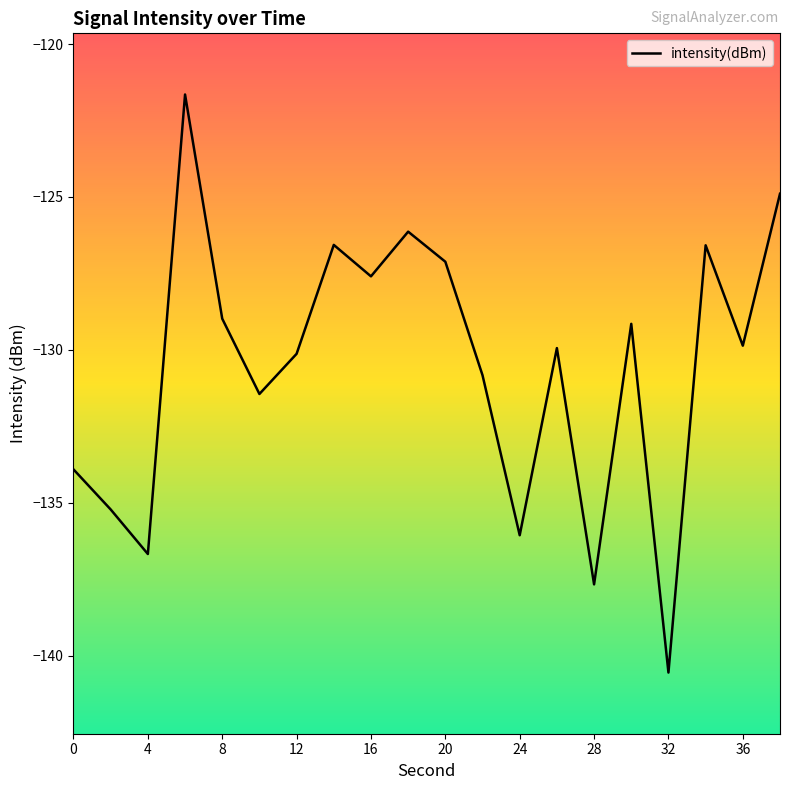

What is the difference between the maximum and minimum values?

18.9